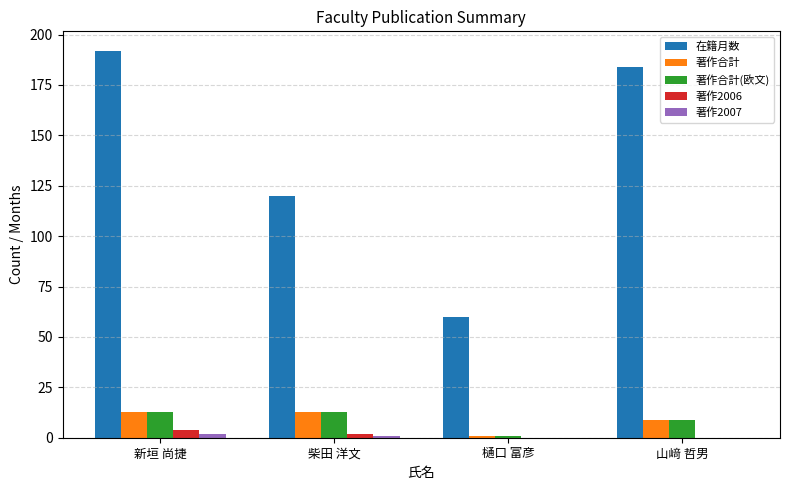

Which label corresponds to the largest value in the chart?

新垣 尚捷